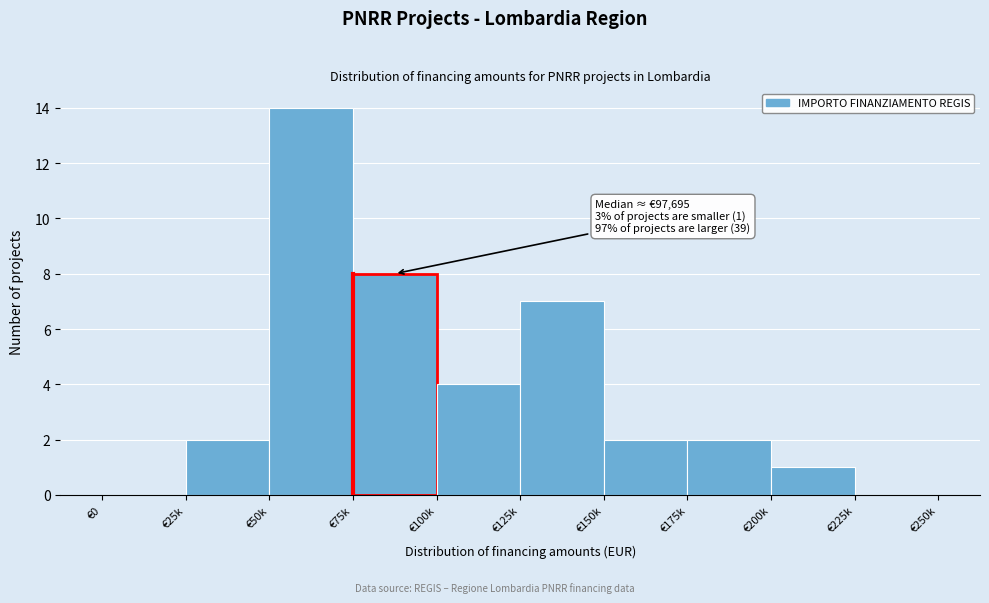

Reading left to right, extract all data points from this chart.

€0=0	€25k=2	€50k=14	€75k=8	€100k=4	€125k=7	€150k=2	€175k=2	€200k=1	€225k=0